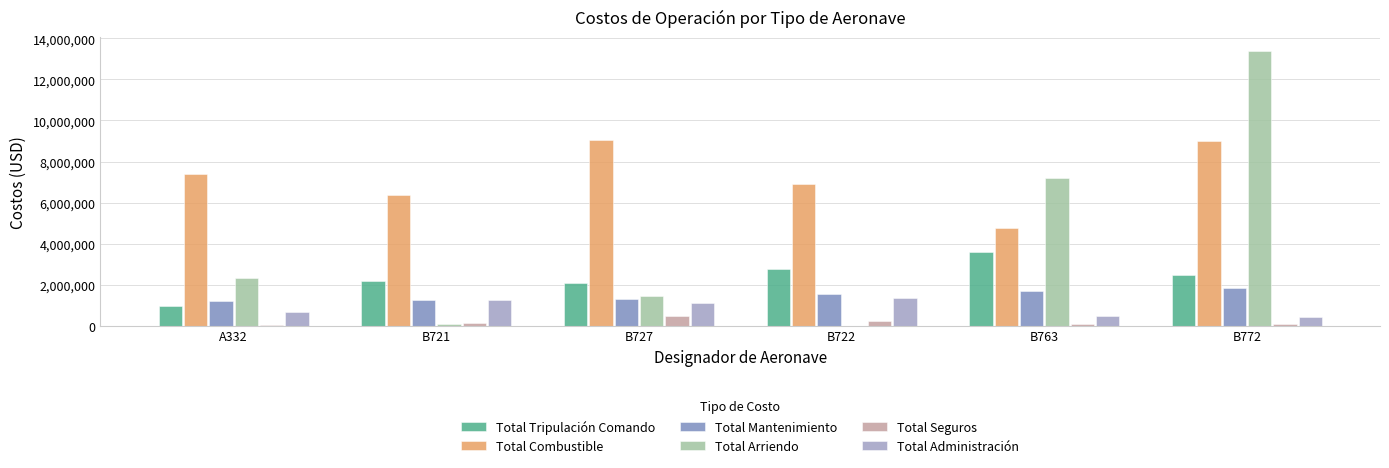

What is the sum of all Total Tripulación Comando values?

14119796.5